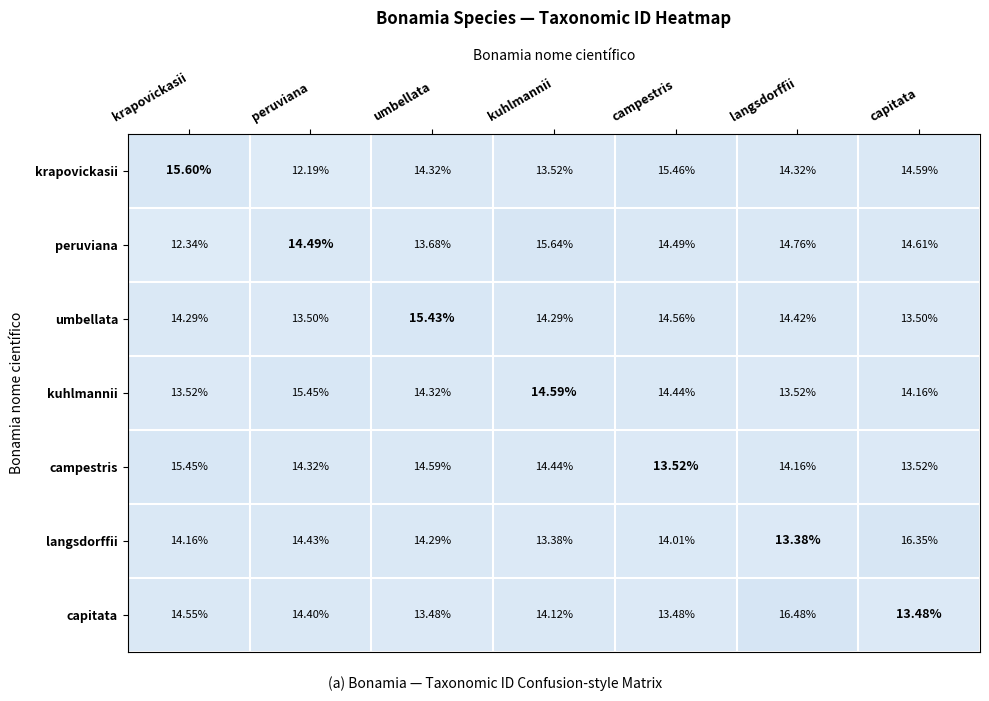

Which series has the widest spread of values?

krapovickasii